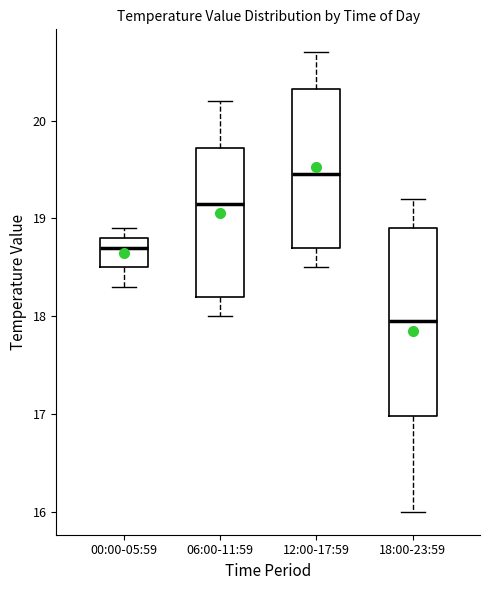

Comparing the boxes themselves (not the whiskers), which one is the tallest?

18:00-23:59